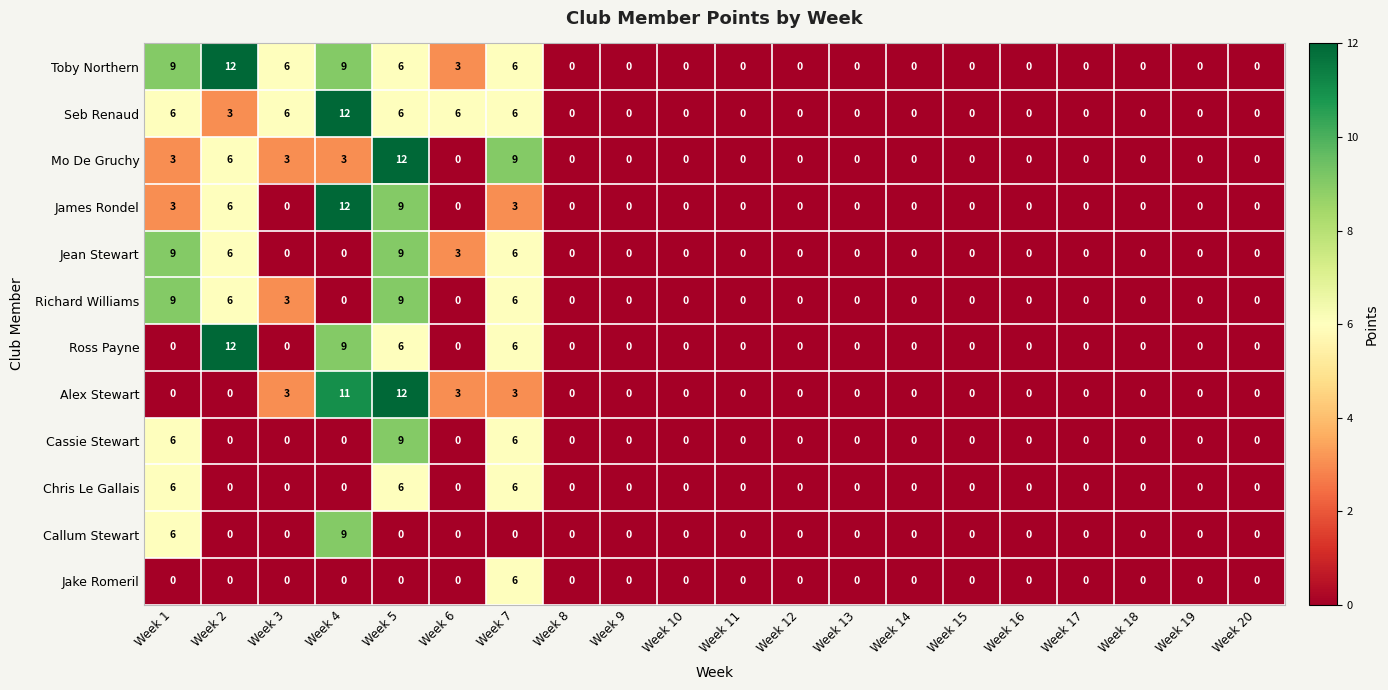

Is it true that Toby Northern equals 5 at Week 6?

False